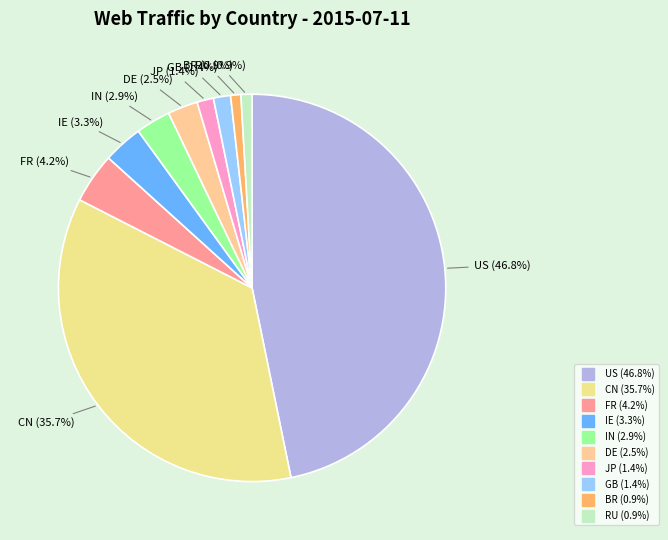

Does BR represent more than half of the total?

No